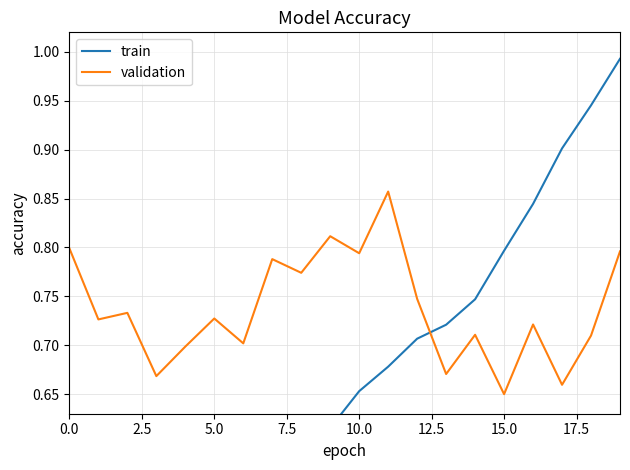

What is the spread (max minus min) of values at 18?

0.2